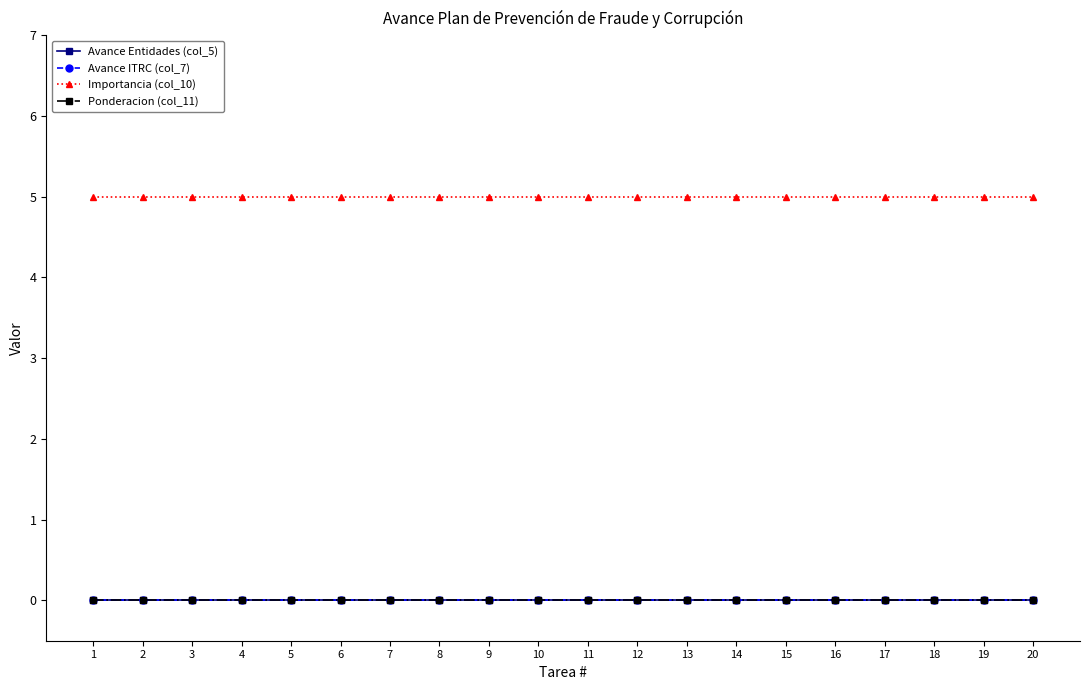

True or false: Avance Entidades (col_5) and Ponderacion (col_11) cross at least once.

False